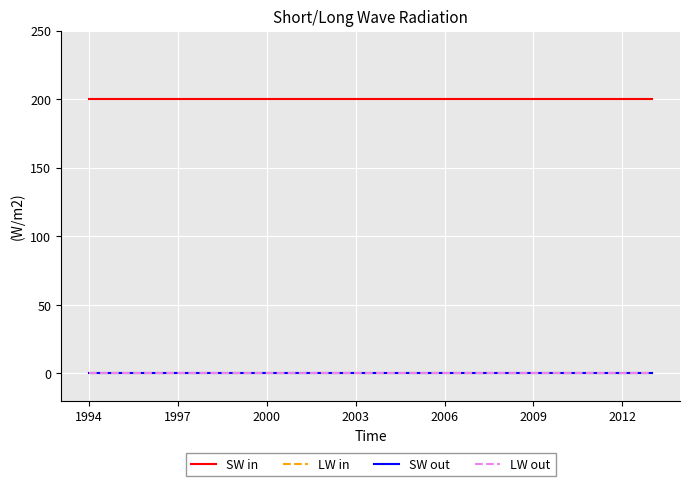

Is this an area chart (filled region under the line)?

No